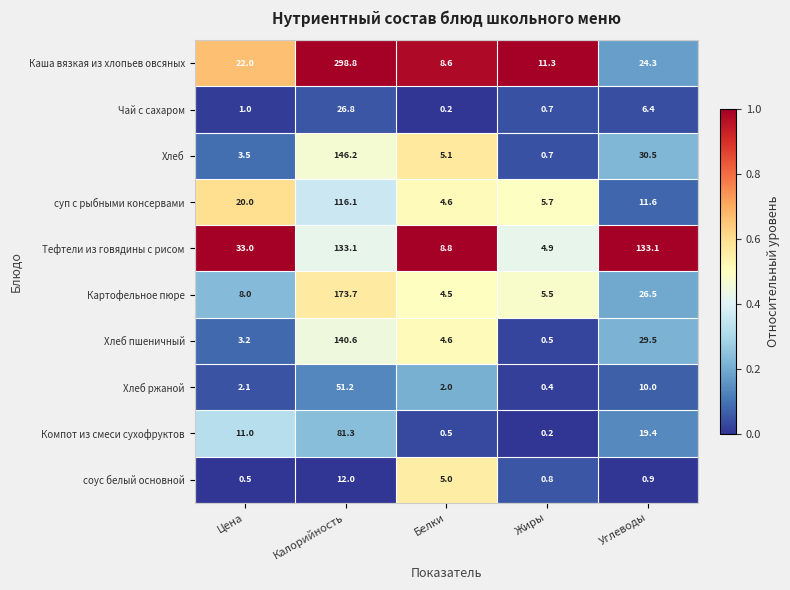

Which category has the highest value in the Чай с сахаром series?

Калорийность